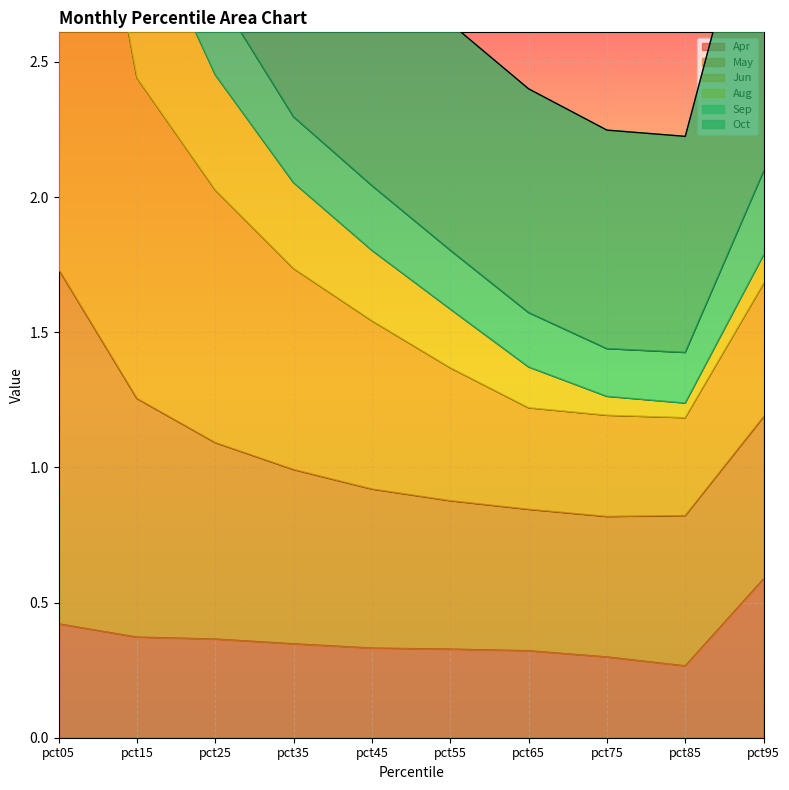

Which series has the widest spread of values?

Sep